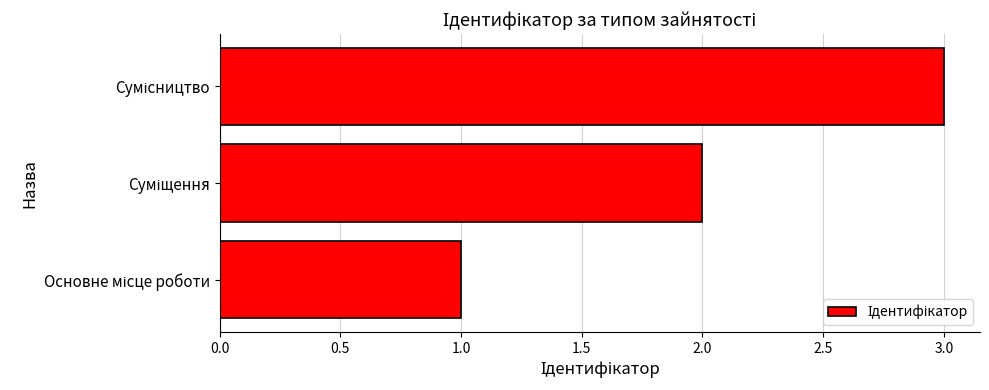

What is the maximum value shown in the chart?

3